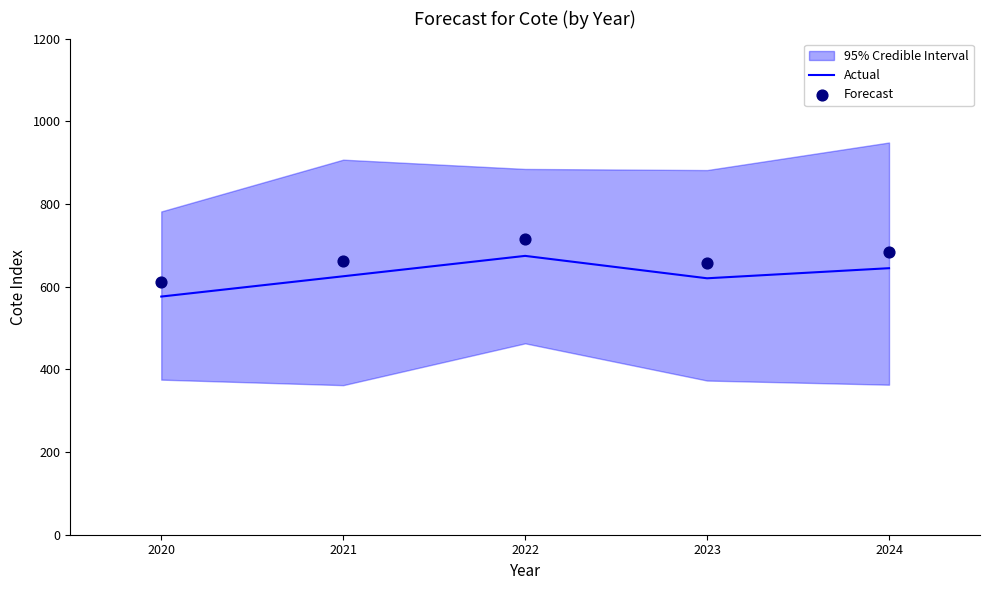

At how many categories does at least one series exceed 671?

2